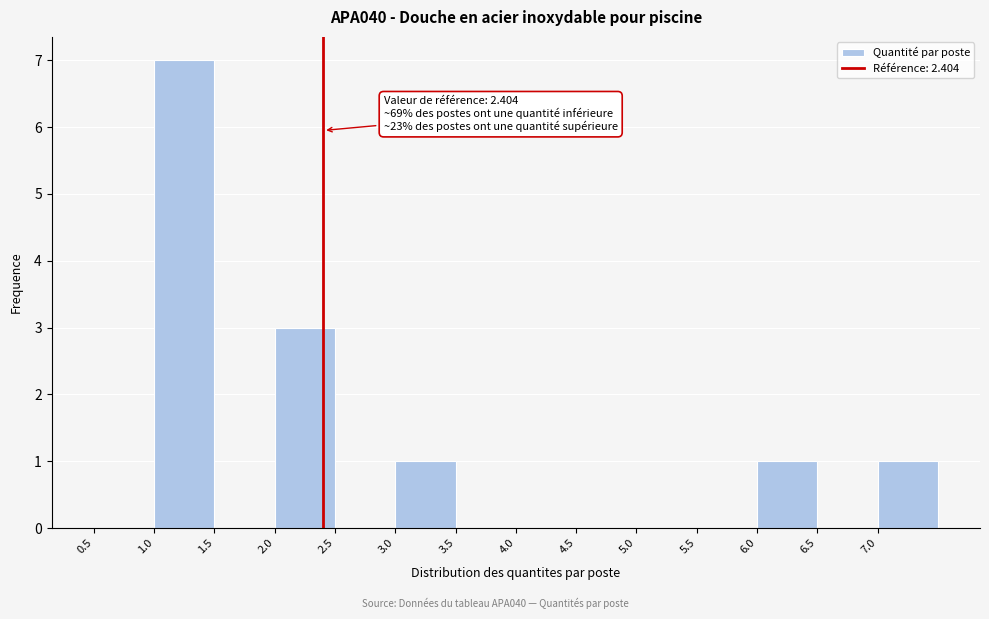

Over which range of the x-axis is the bar tallest?

1.0 to 1.5